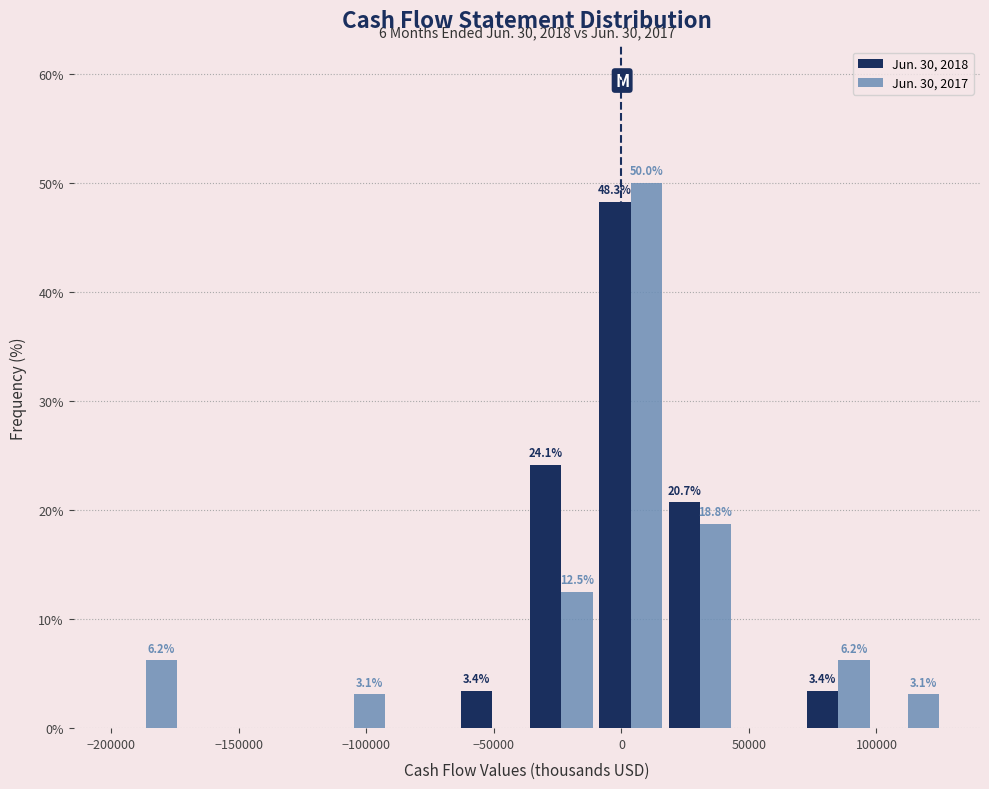

In the Jun. 30, 2017 series, which range on the x-axis has the tallest bar?

-10000 to 15000